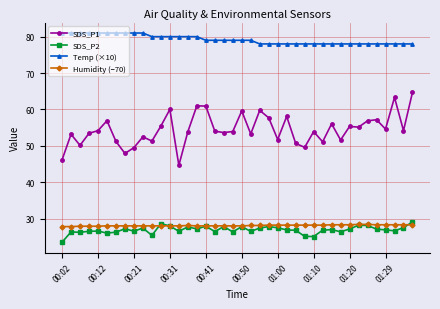

Does the chart have visible grid lines?

Yes